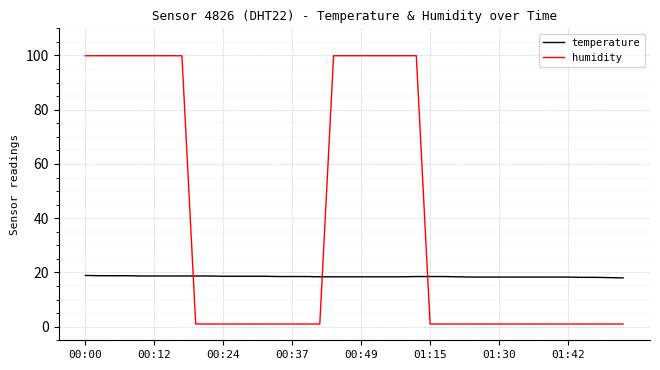

List the series in order of their overall mean, lowest first.

temperature, humidity